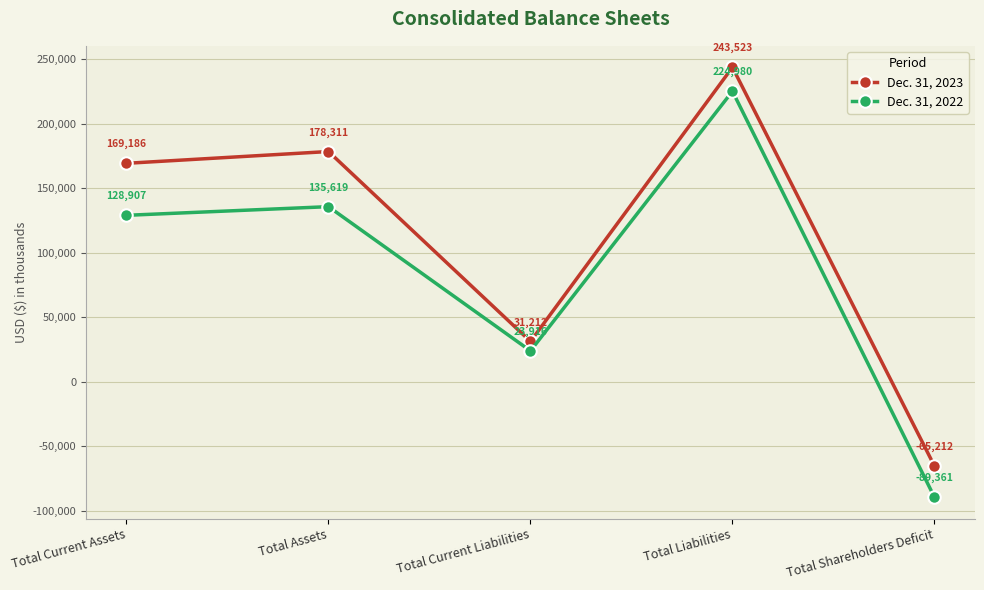

True or false: Dec. 31, 2022 has a value of 23916 at Total Current Liabilities.

True